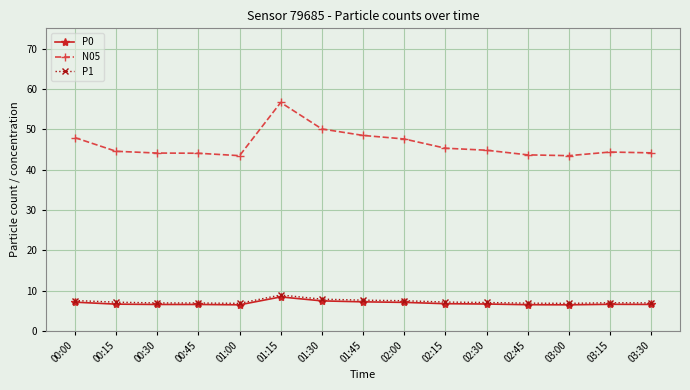

What is the sum of the P1 values at 02:30 and 00:15?

14.1